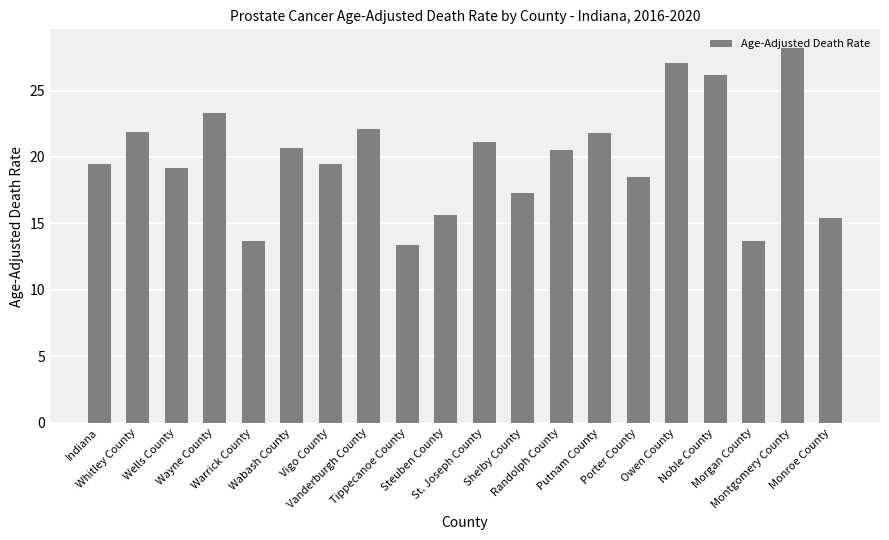

What is the difference between the second highest and minimum values?

13.7